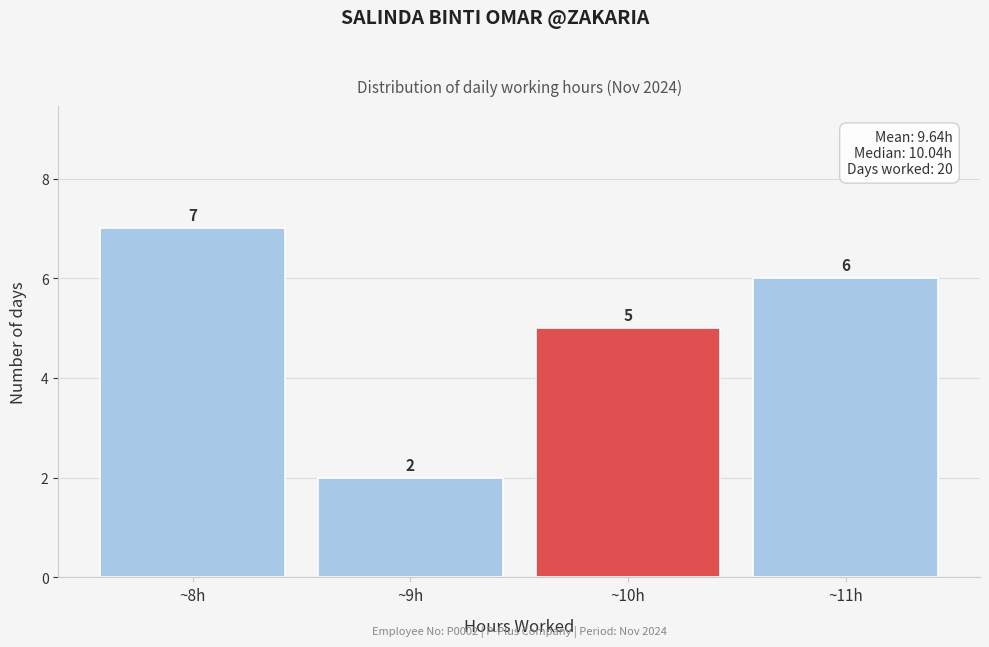

Reading left to right, transcribe all the data shown in this chart.

~8h=7	~9h=2	~10h=5	~11h=6